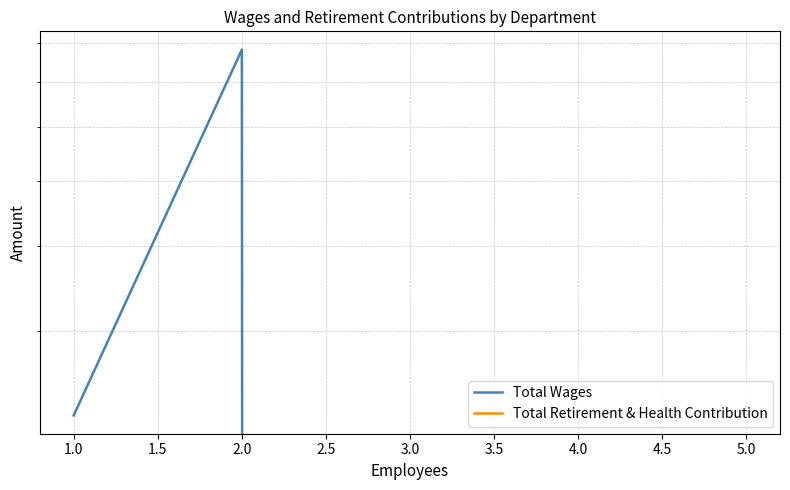

At how many categories does at least one series exceed 12850?

2